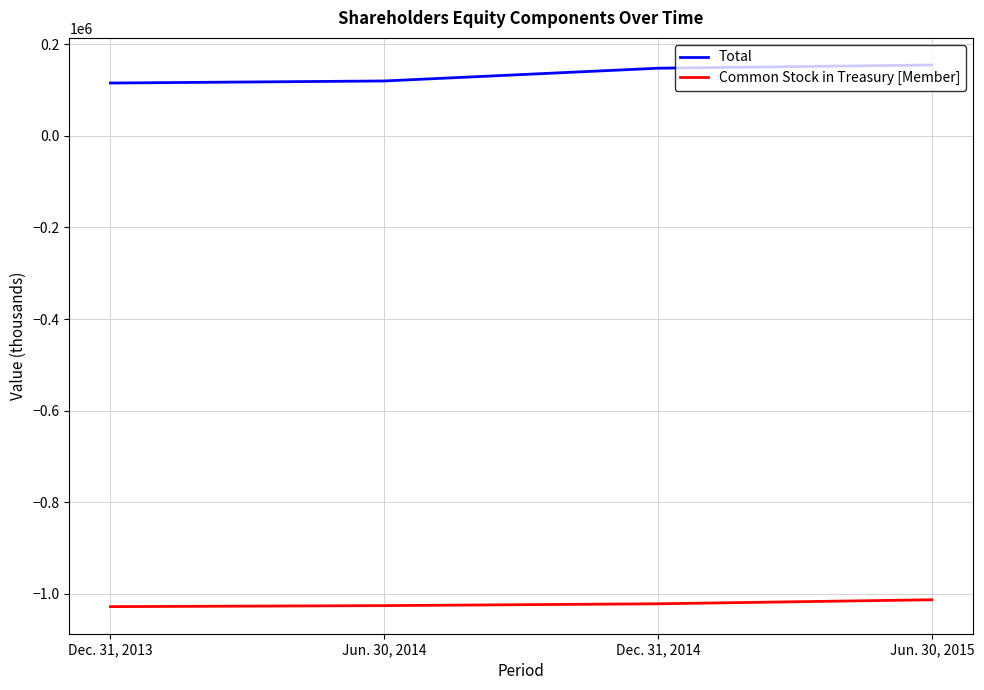

What position from the left is Jun. 30, 2015?

4